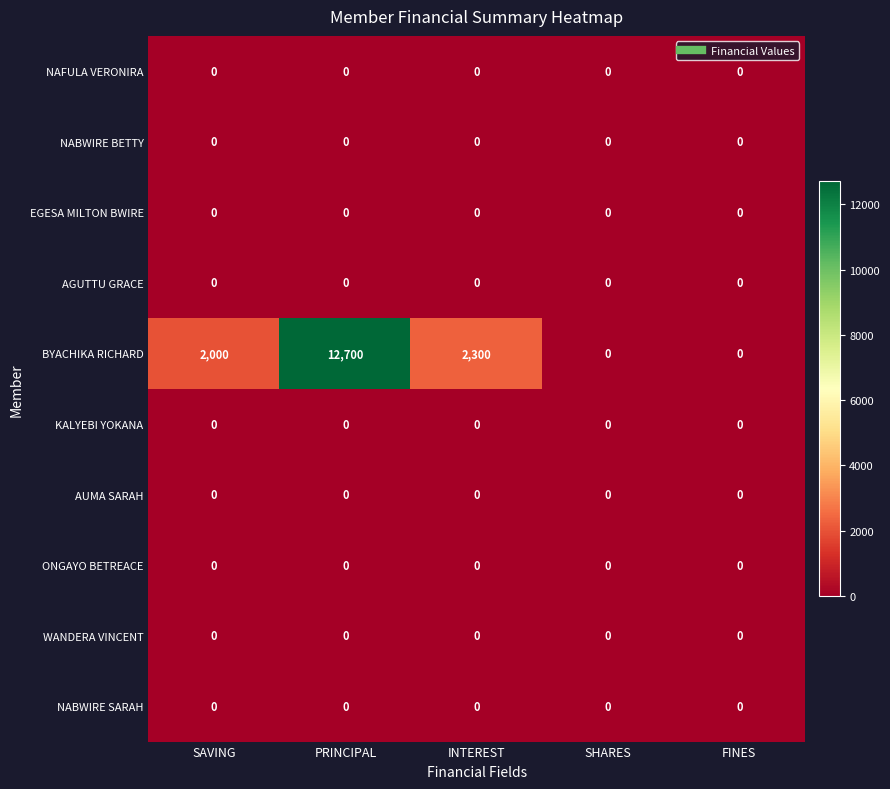

At how many categories does at least one series exceed 3180?

1